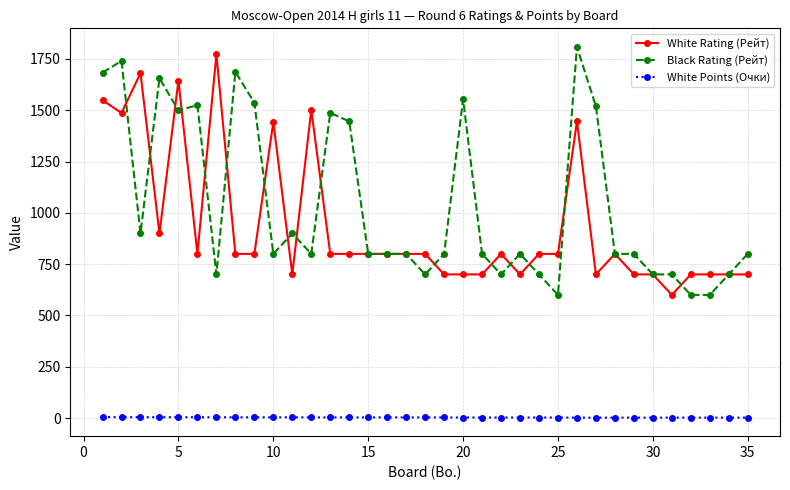

True or false: Black Rating (Рейт) has more than 2 interior local peaks.

True